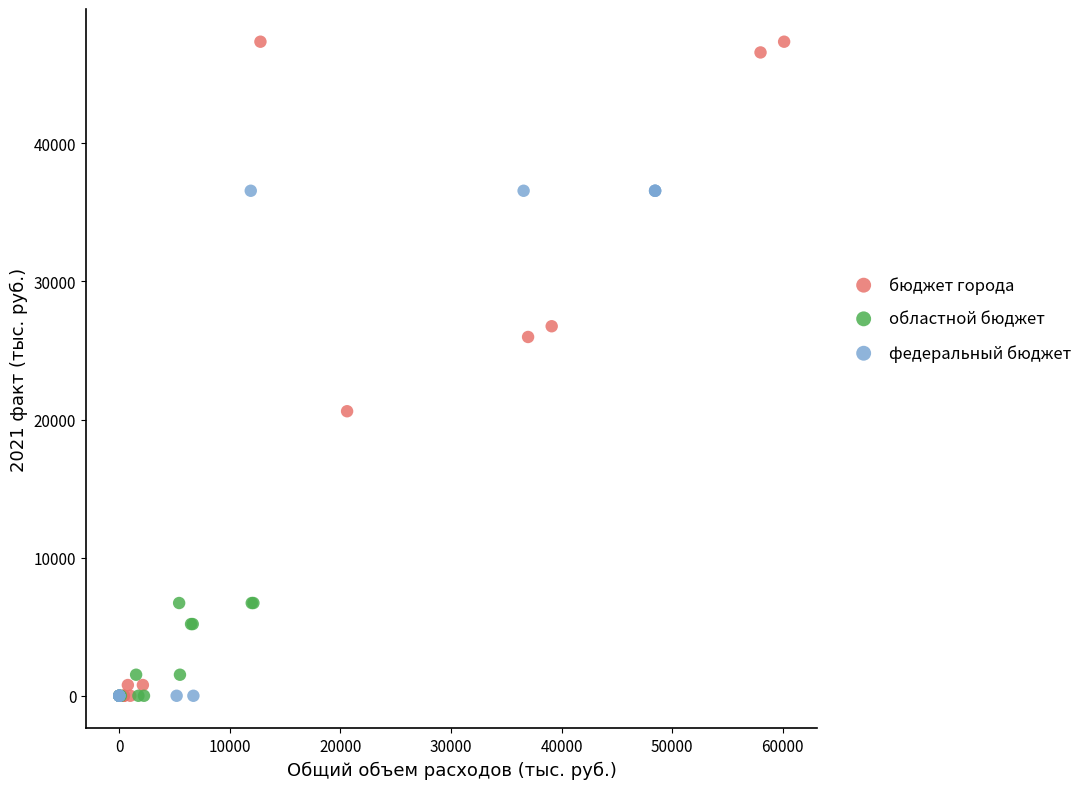

Which series reaches the maximum Y coordinate?

бюджет города